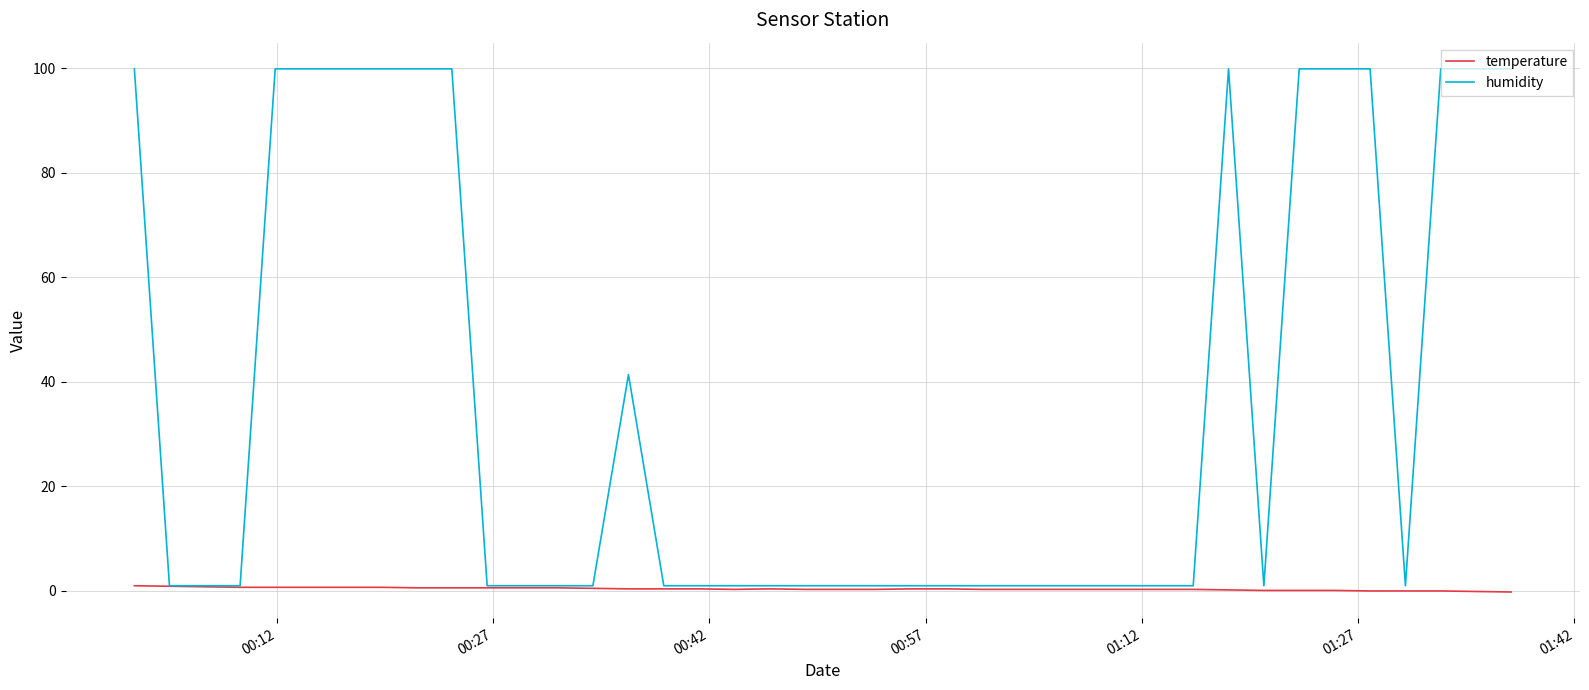

Which series has the largest range (max minus min)?

humidity